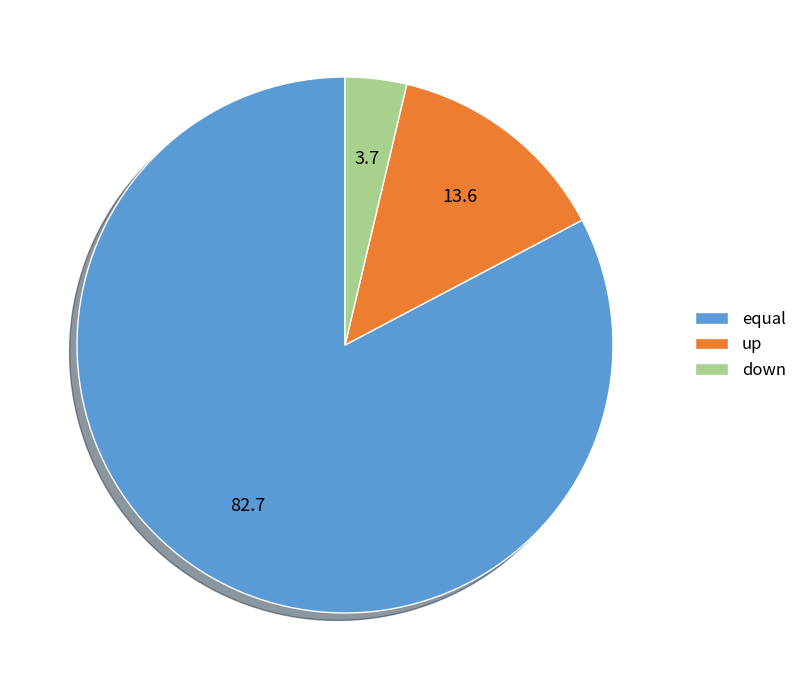

Does down account for over 50% of the chart?

No